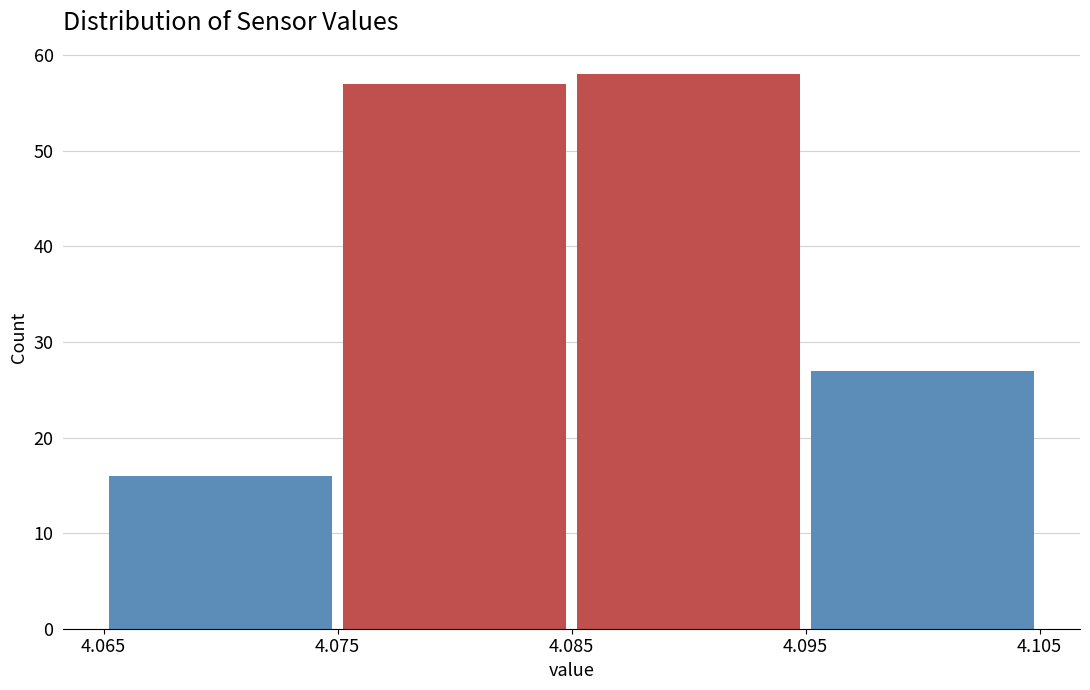

Reading left to right, list every bar in this chart as the range it spans on the x-axis followed by its height. The values are not printed on the chart, so give them approximately, as read against the axis.

4.065 to 4.075: 16
4.075 to 4.085: 57
4.085 to 4.095: 58
4.095 to 4.105: 27